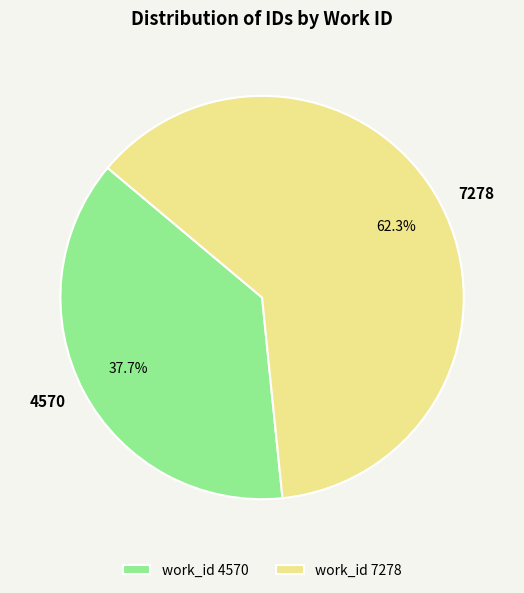

Rank the categories by value from lowest to highest.

4570, 7278